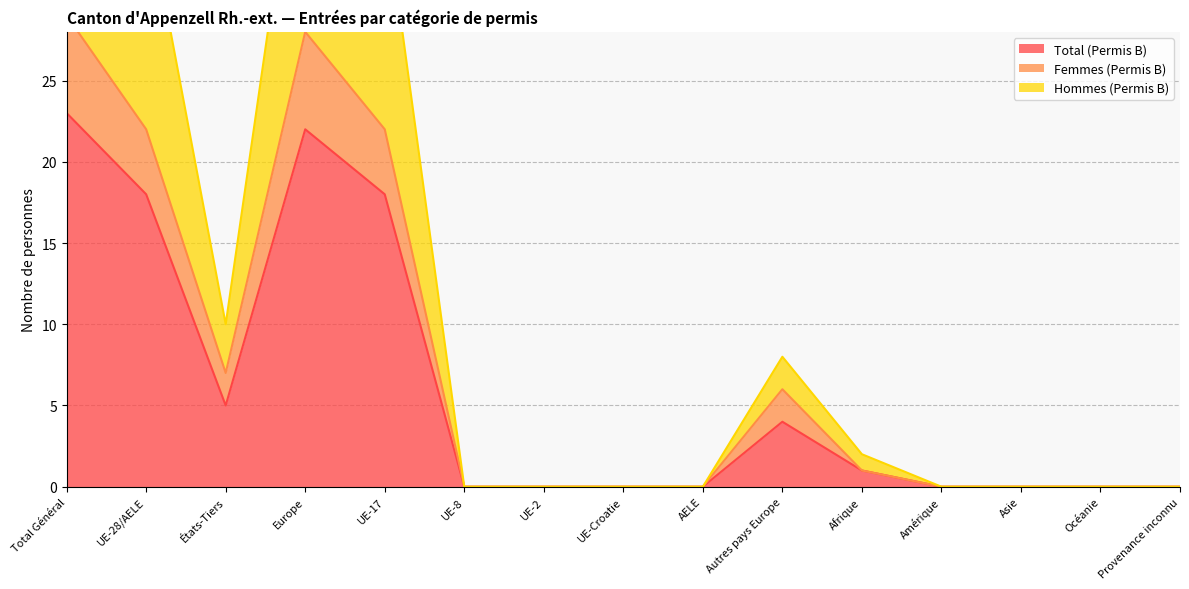

How many lines are shown in the chart?

3